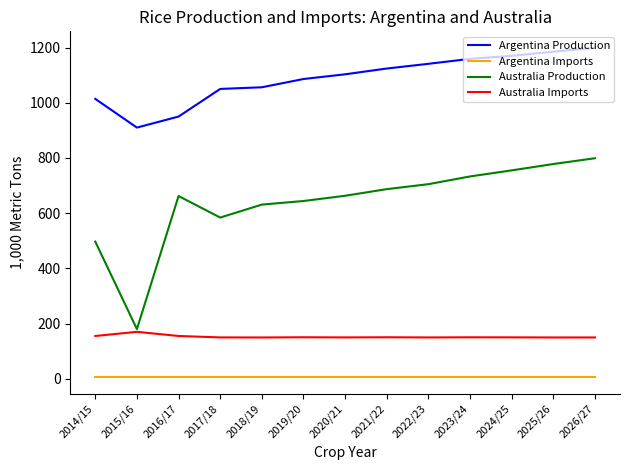

At 2014/15, list the series in order from largest to smallest.

Argentina Production, Australia Production, Australia Imports, Argentina Imports